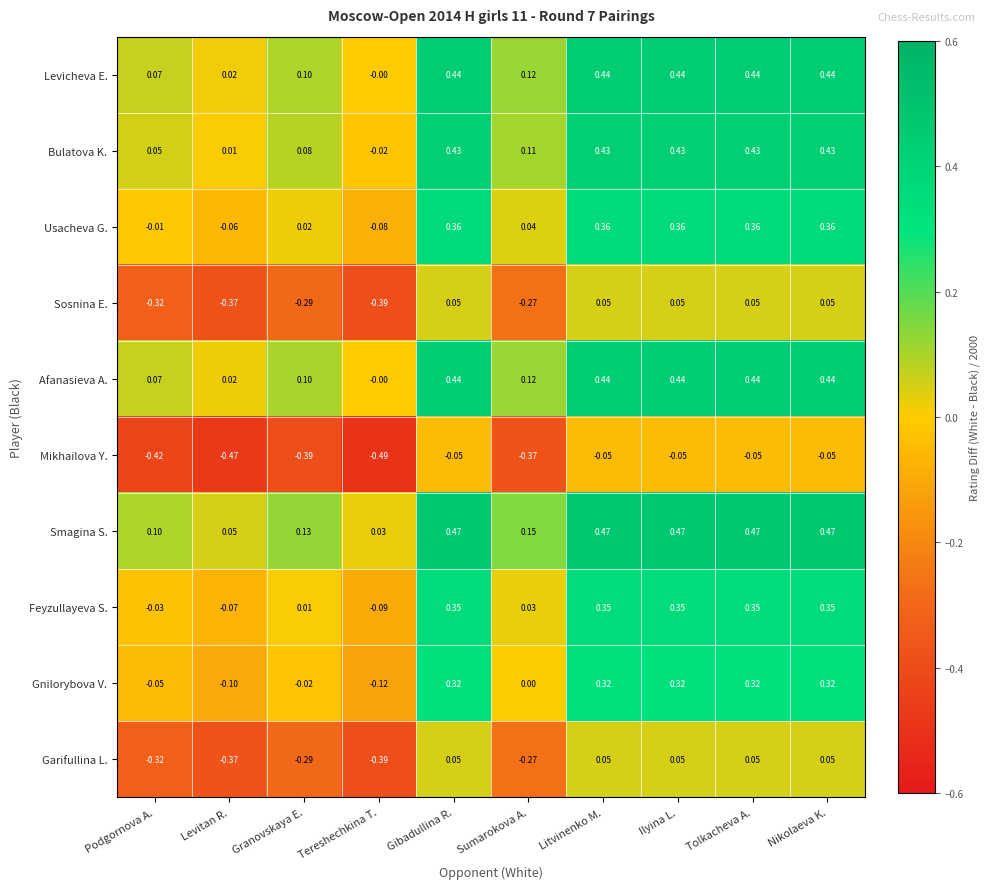

Which series has the largest range (max minus min)?

Bulatova K.